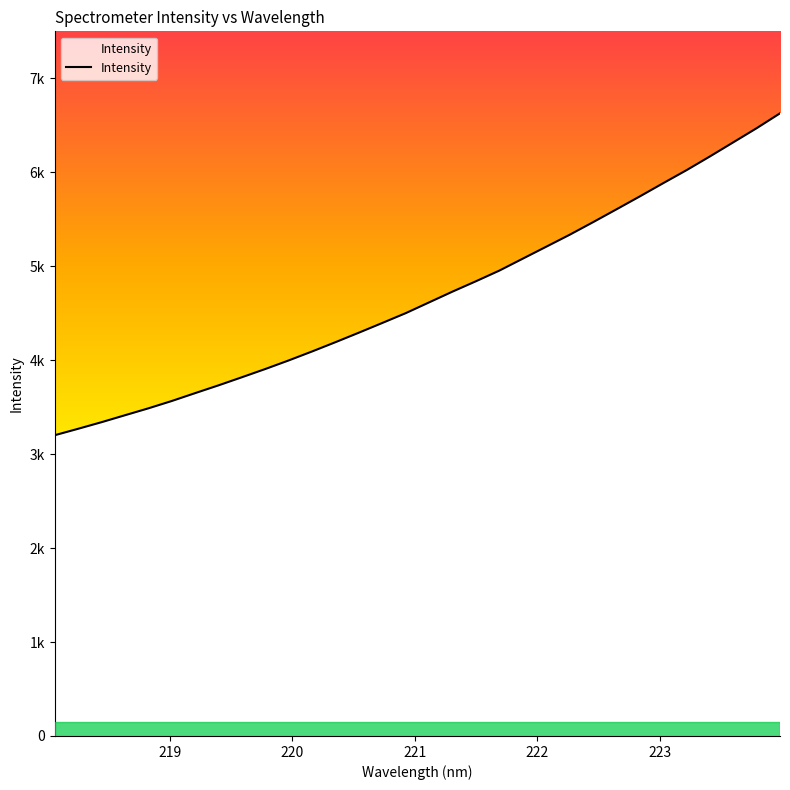

Reading left to right, extract all data points from this chart.

3201.0	3269.5	3339.8	3413.7	3487.2	3565.4	3649.4	3732.4	3818.7	3906.4	3997.9	4093.4	4192.2	4293.5	4396.7	4501.1	4615.9	4730.4	4840.5	4953.9	5080.8	5207.5	5334.7	5468.4	5605.0	5742.7	5883.5	6022.2	6168.4	6318.5	6468.9	6627.5